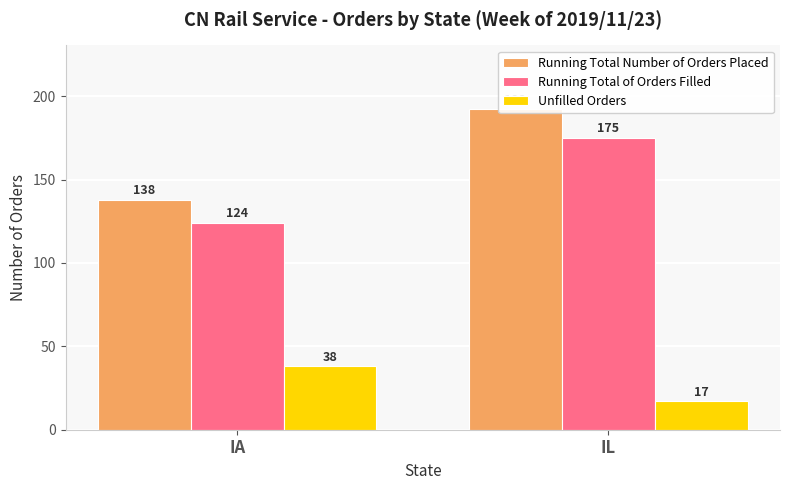

How many groups of bars are there?

2